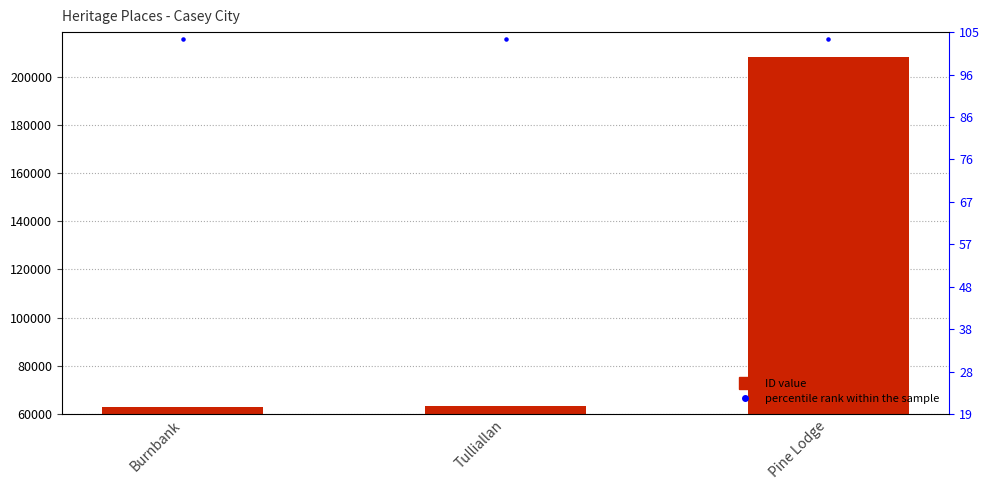

Which series contains the lowest Y value?

ID